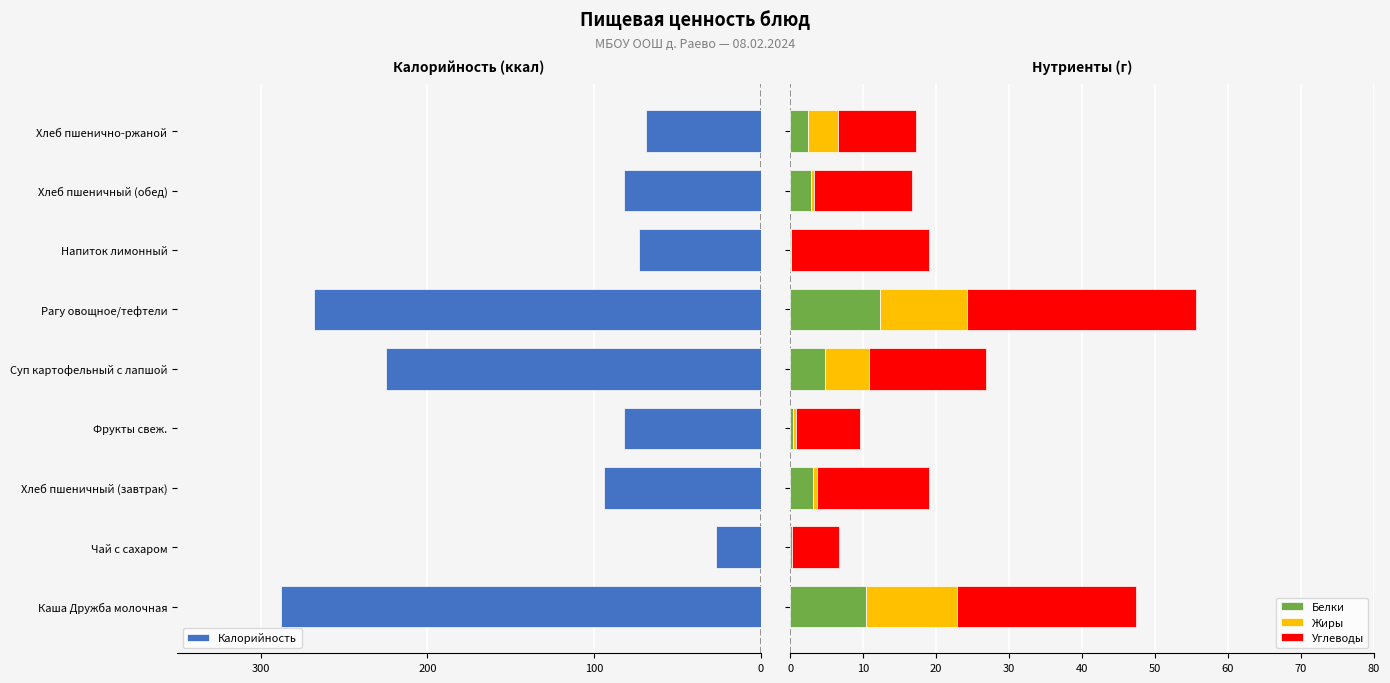

How many series are shown in this chart?

4